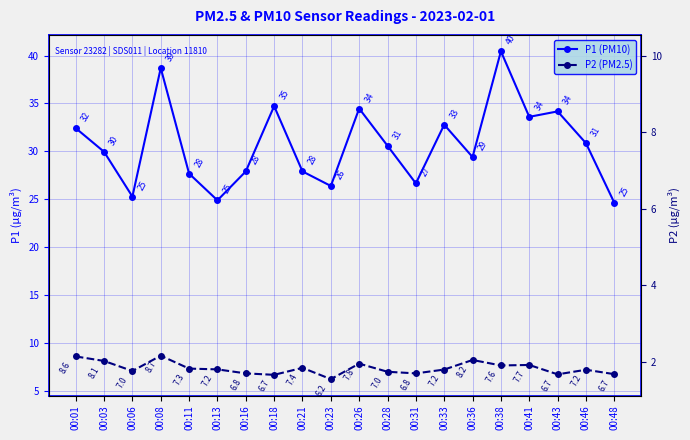

What is the sum of all P2 (PM2.5) values?

146.8